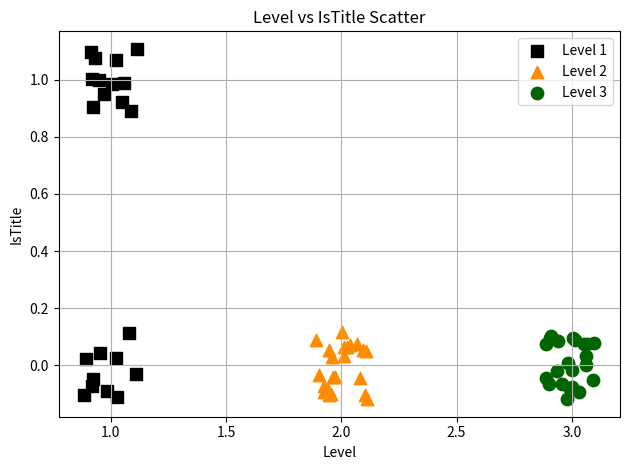

What are all the series names shown in the legend?

Level 1, Level 2, Level 3